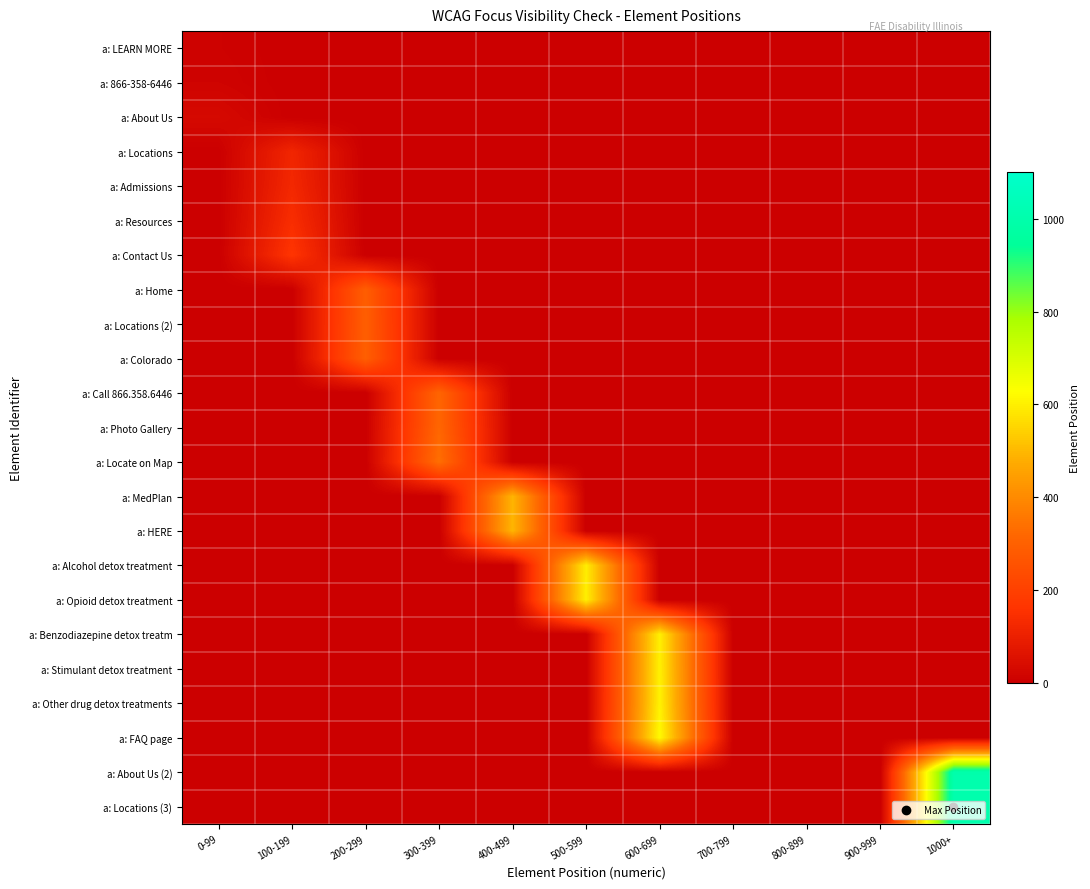

Between 700-799 and 600-699, which is larger?

700-799